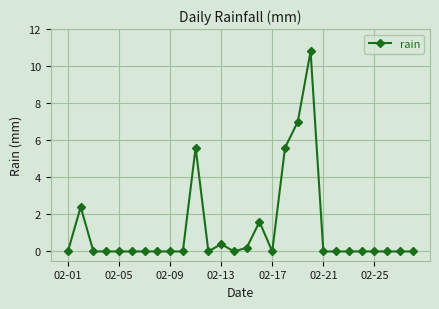

What is the value of the 18th point from the left?

5.6